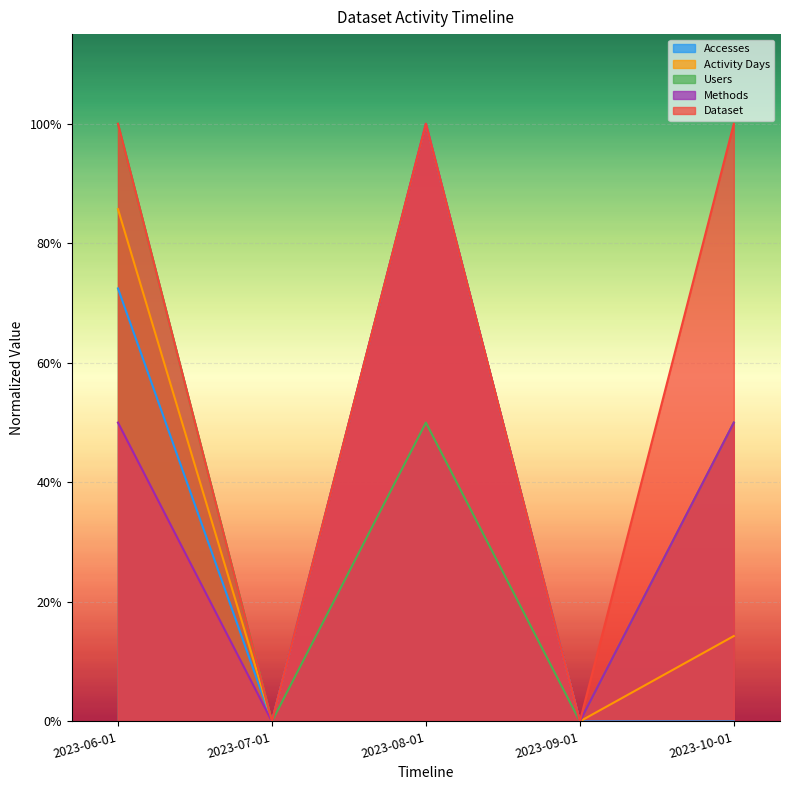

How many values in Dataset are above zero?

3